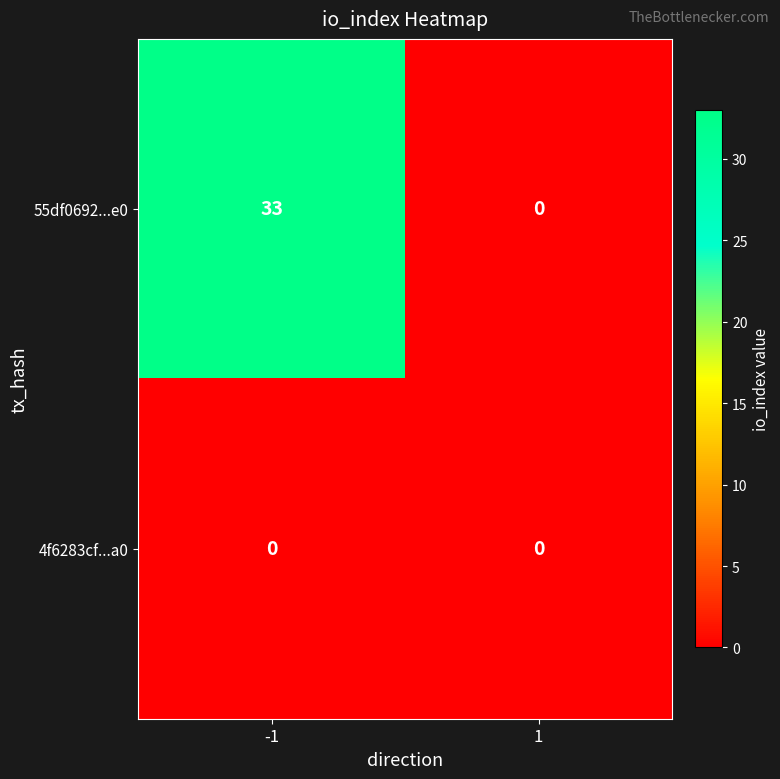

Which series changed the most between -1 and 1?

55df0692...e0